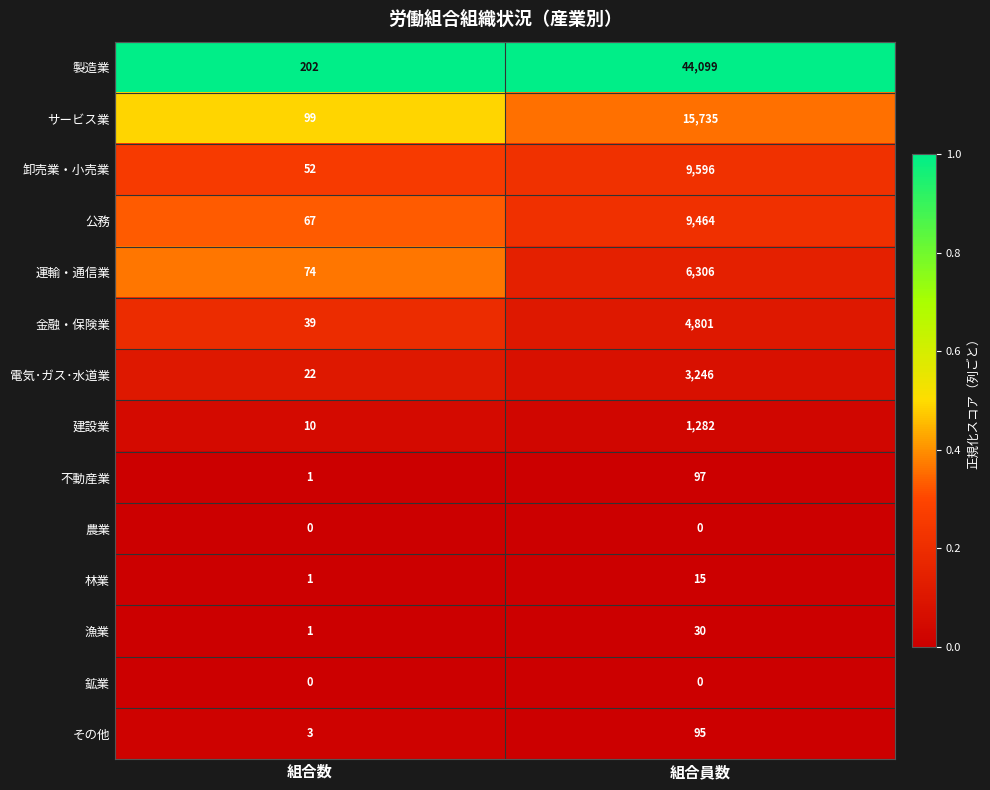

What is the spread (max minus min) of values at 組合員数?

44099